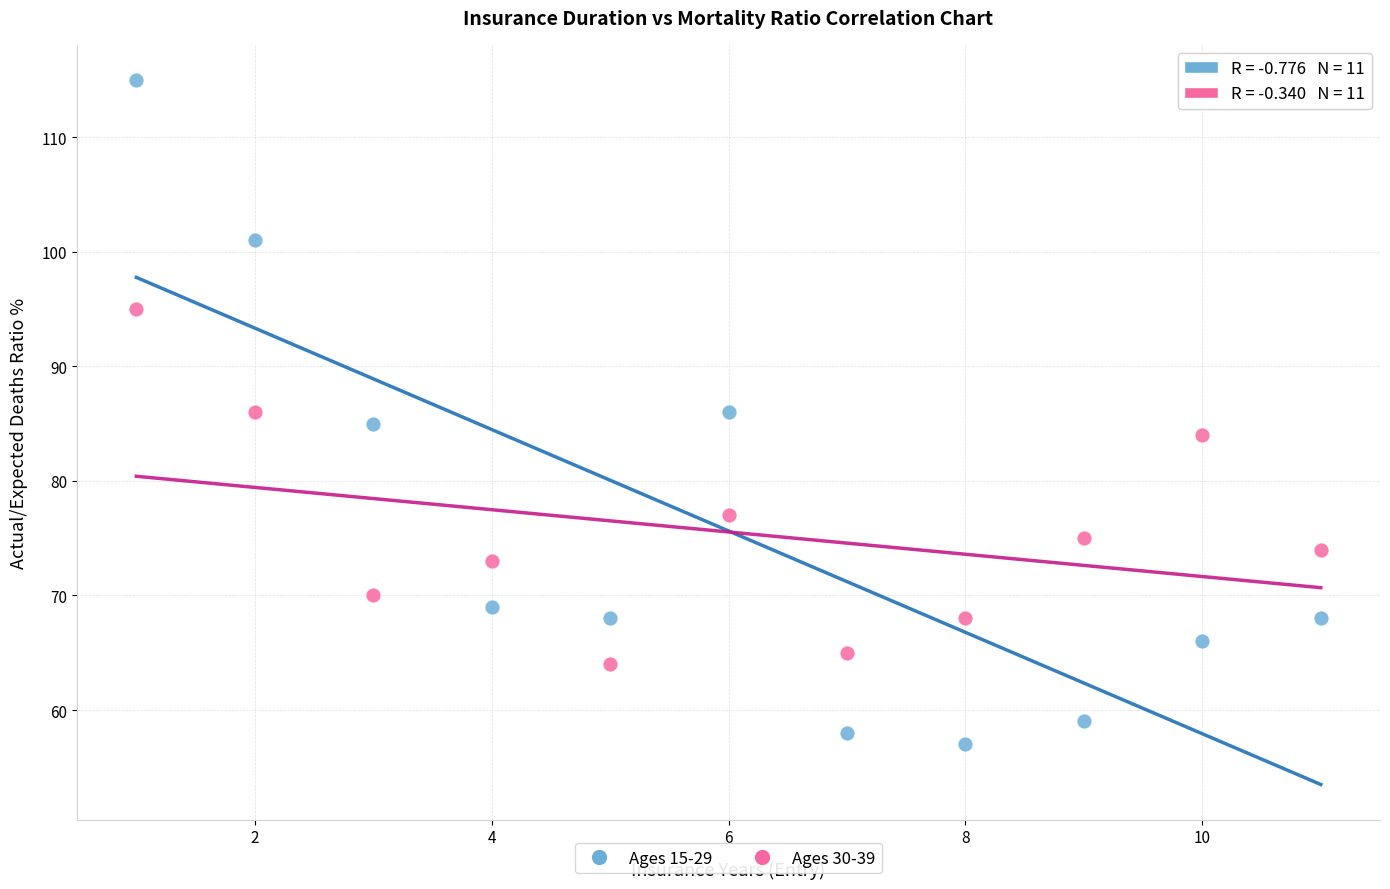

What are all the series names shown in the legend?

Ages 15-29, Ages 30-39